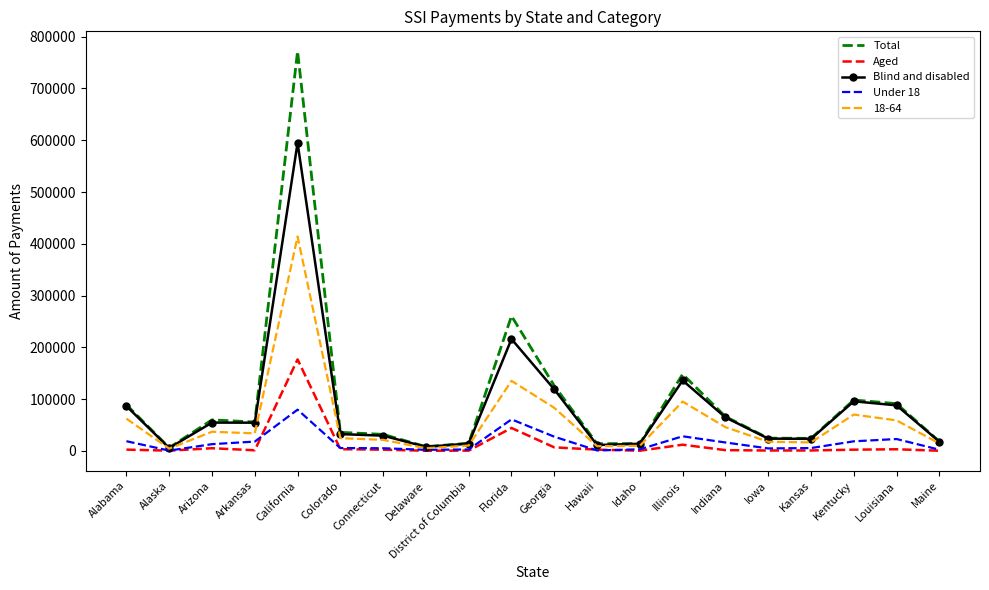

At which category is the sum across all series the highest?

California